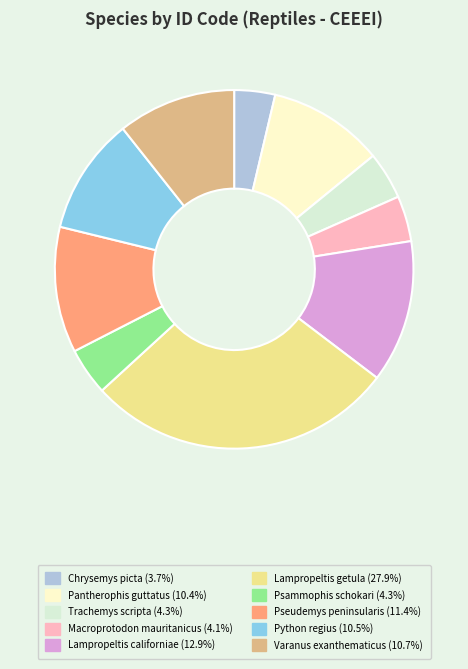

Is there a majority slice in this chart?

No